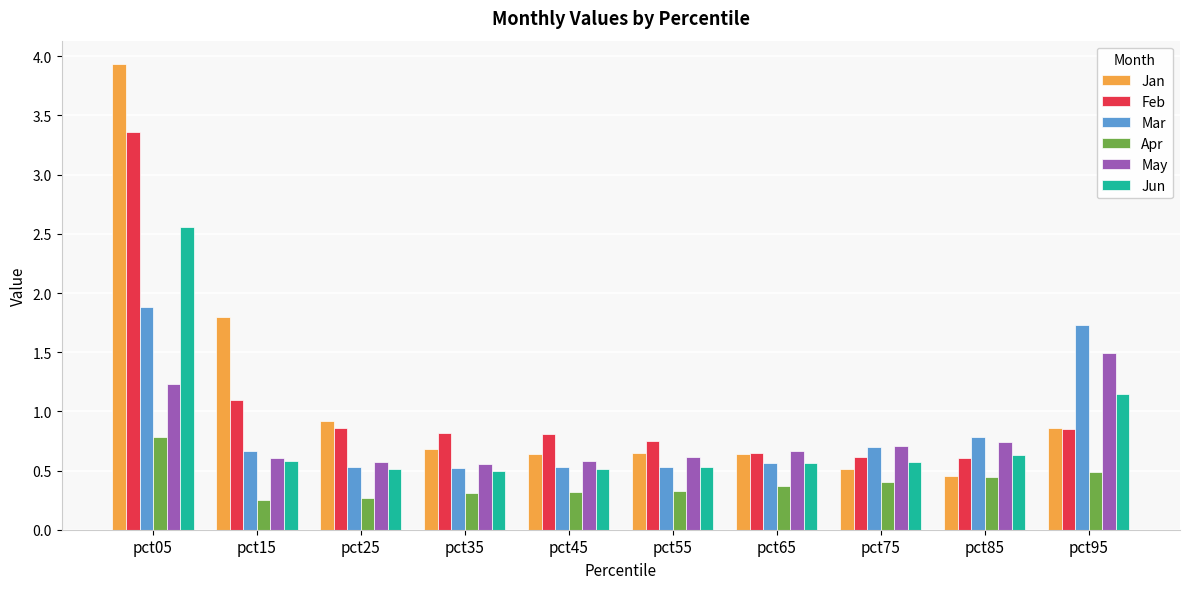

What is the sum of the May values at pct55 and pct15?

1.2